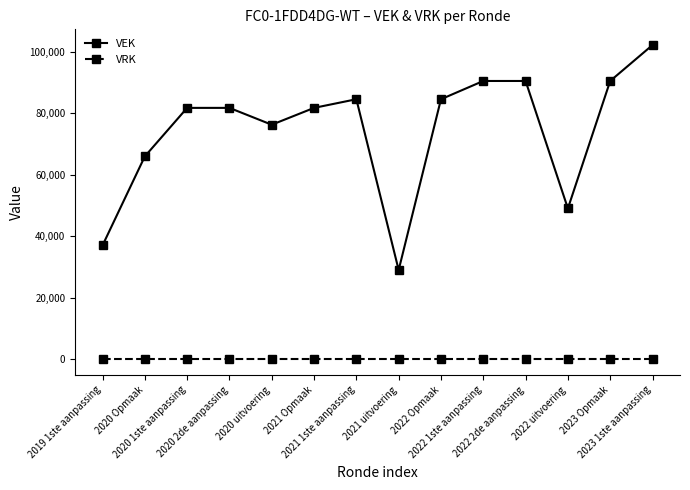

Which series has the largest range (max minus min)?

VEK